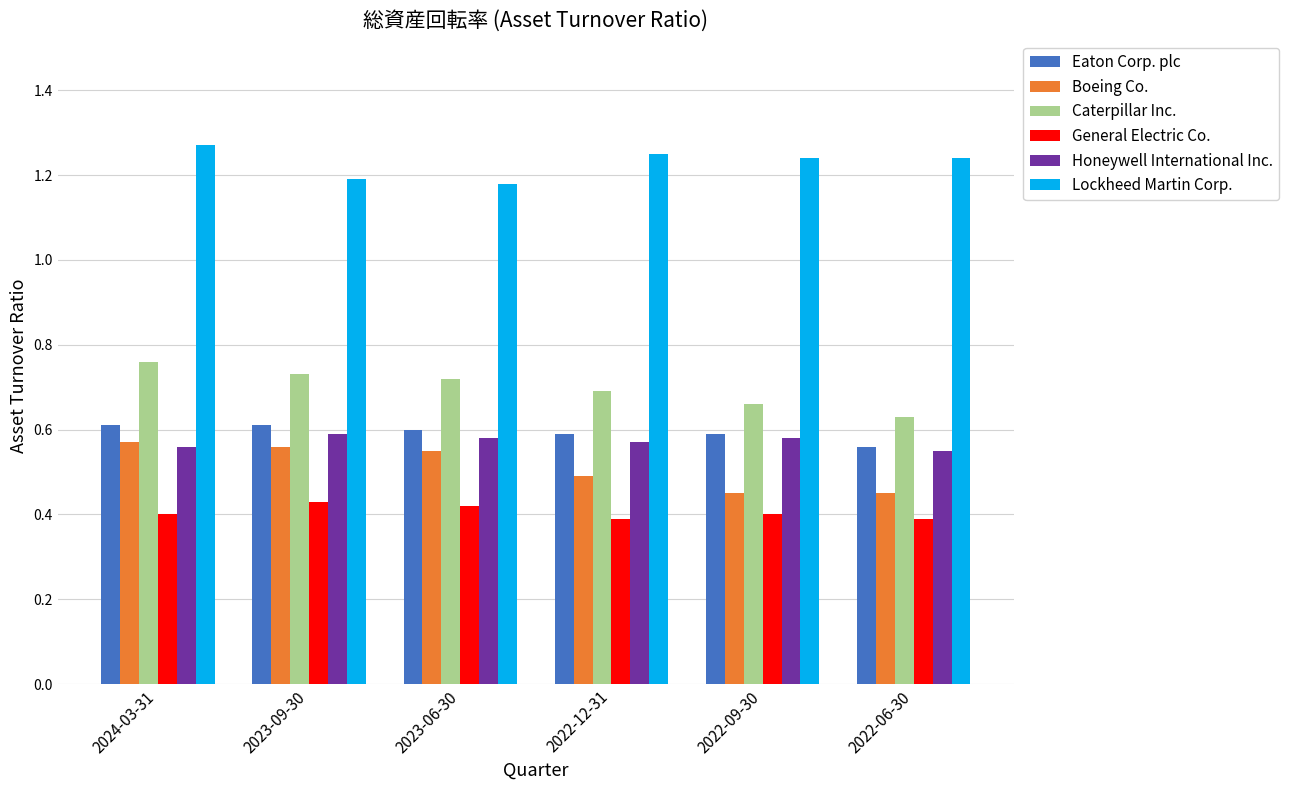

Count the Eaton Corp. plc values in the range 0 to 1.

6